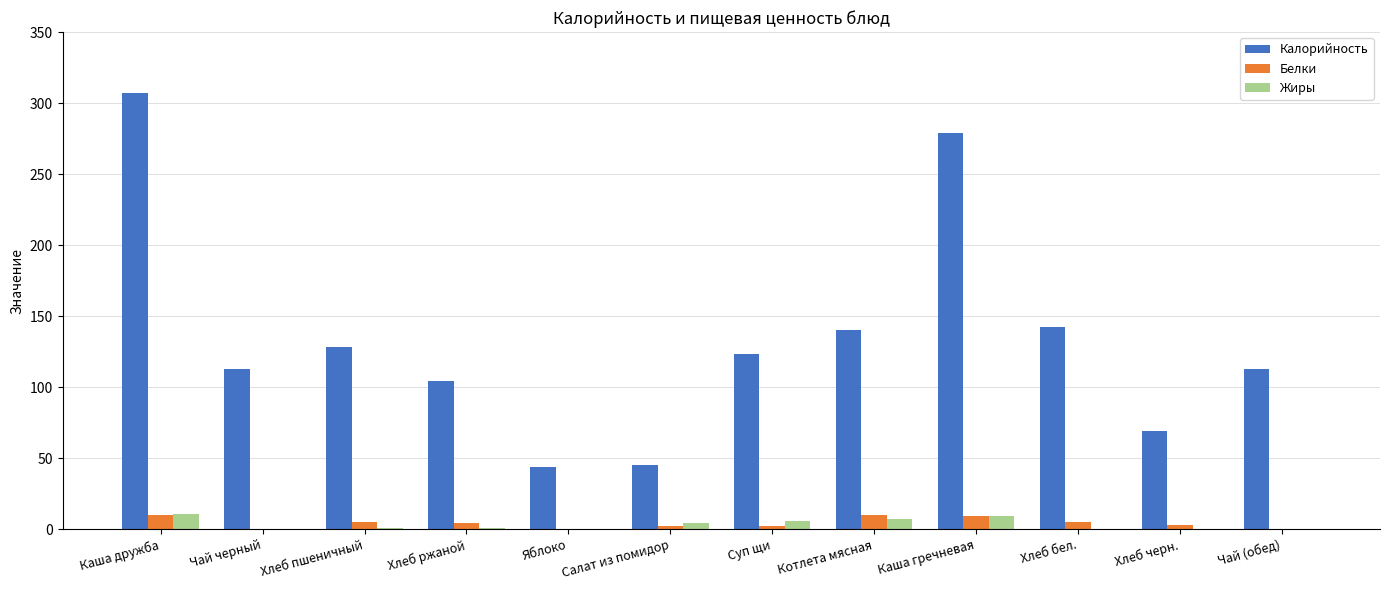

At which category is the sum across all series the highest?

Каша дружба